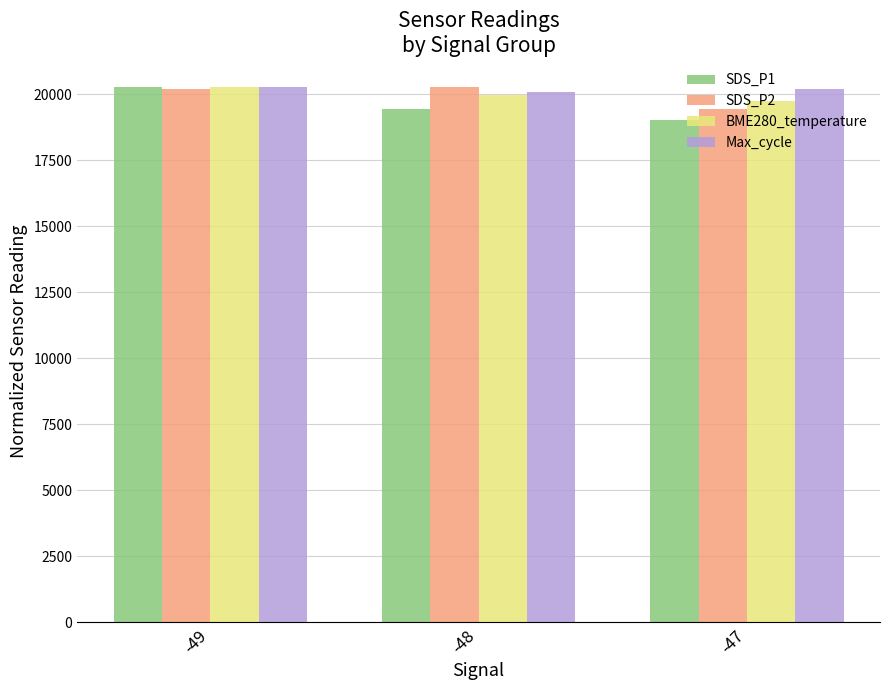

Rank the series at -47 from lowest to highest value.

SDS_P1, SDS_P2, BME280_temperature, Max_cycle